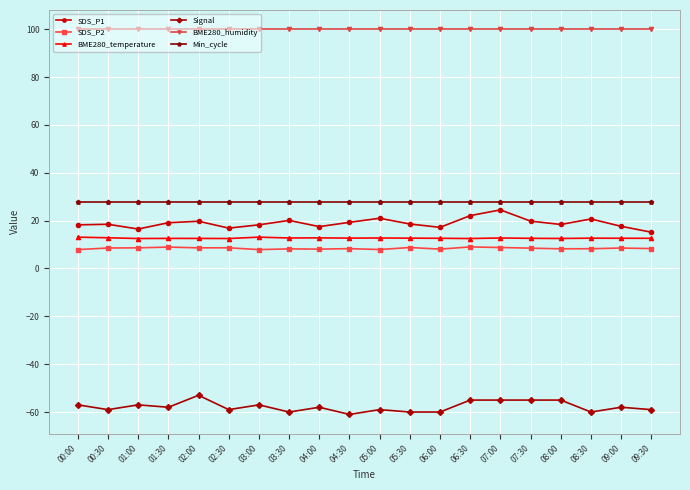

The value of SDS_P1 at 04:00 is 17.5. True or false?

True